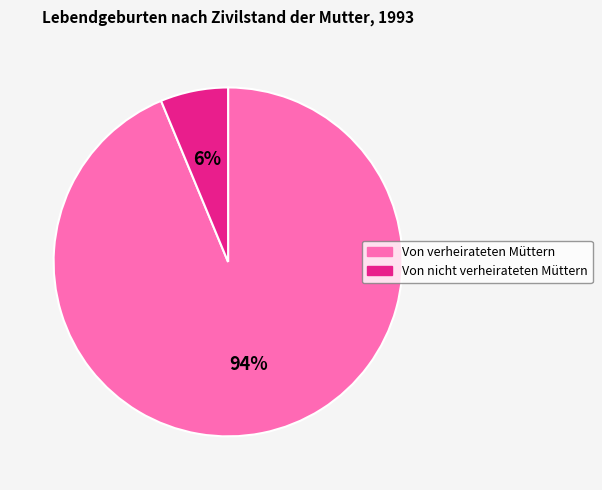

Between Von verheirateten Müttern and Von nicht verheirateten Müttern, which is larger?

Von verheirateten Müttern